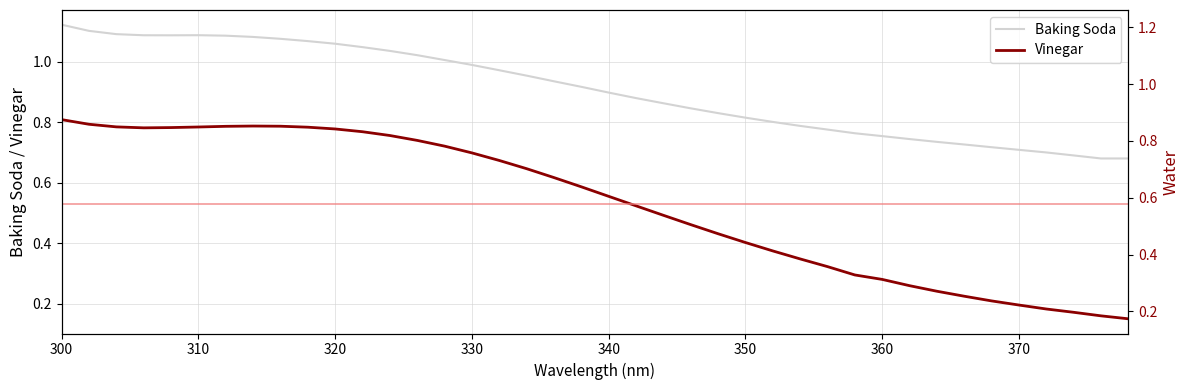

True or false: Vinegar and Baking Soda cross at least once.

False